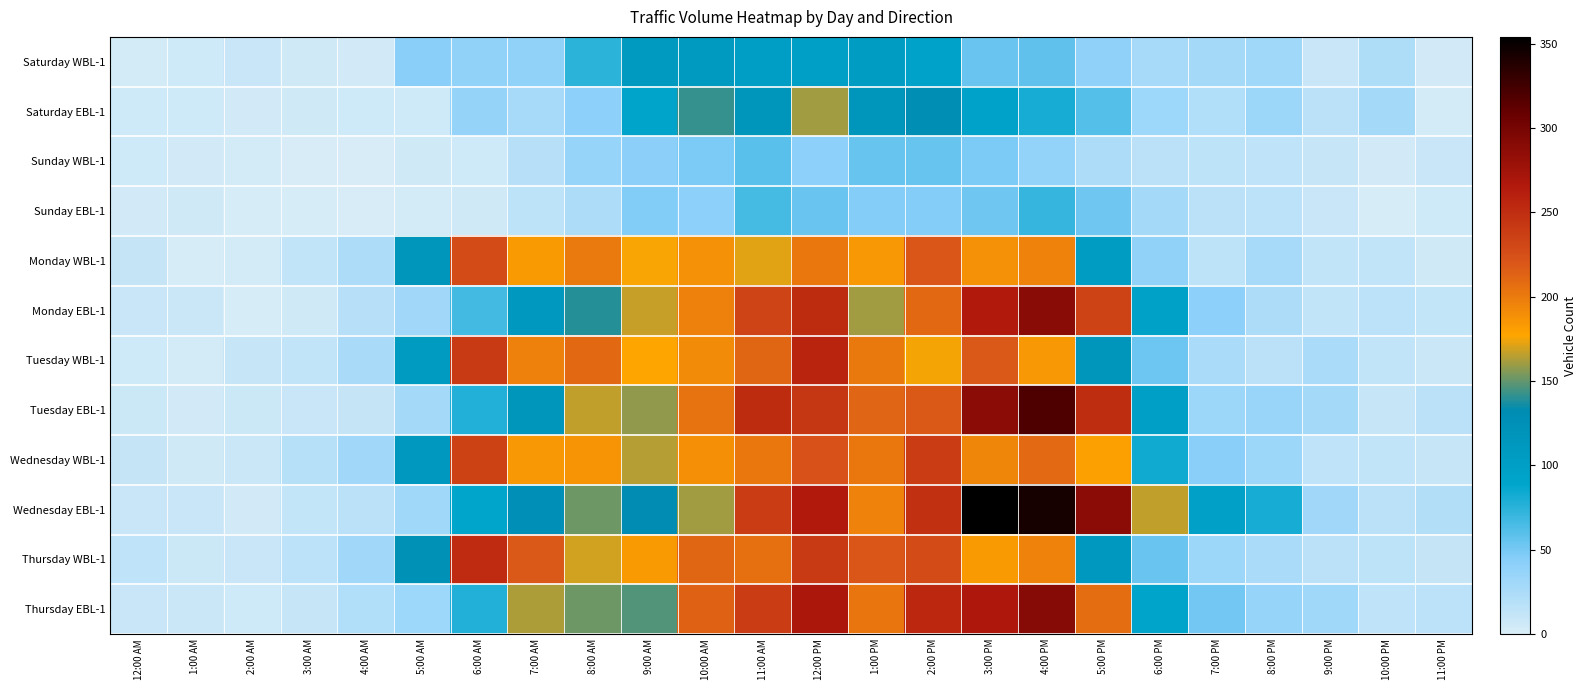

What is the maximum value shown in the chart?

354